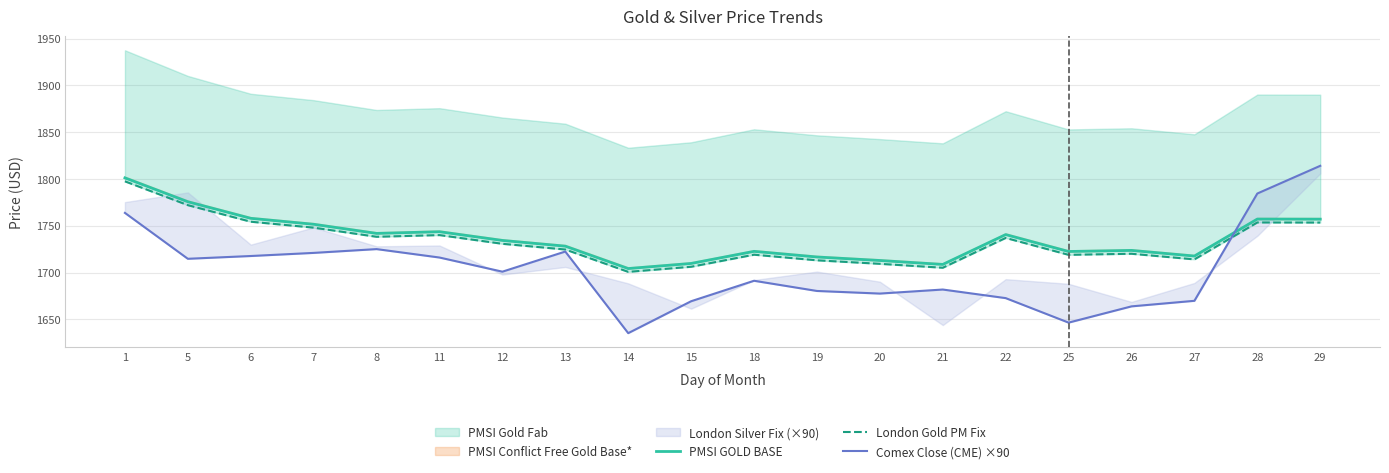

Where does the Comex Close (CME) ×90 series first go above 1700?

1